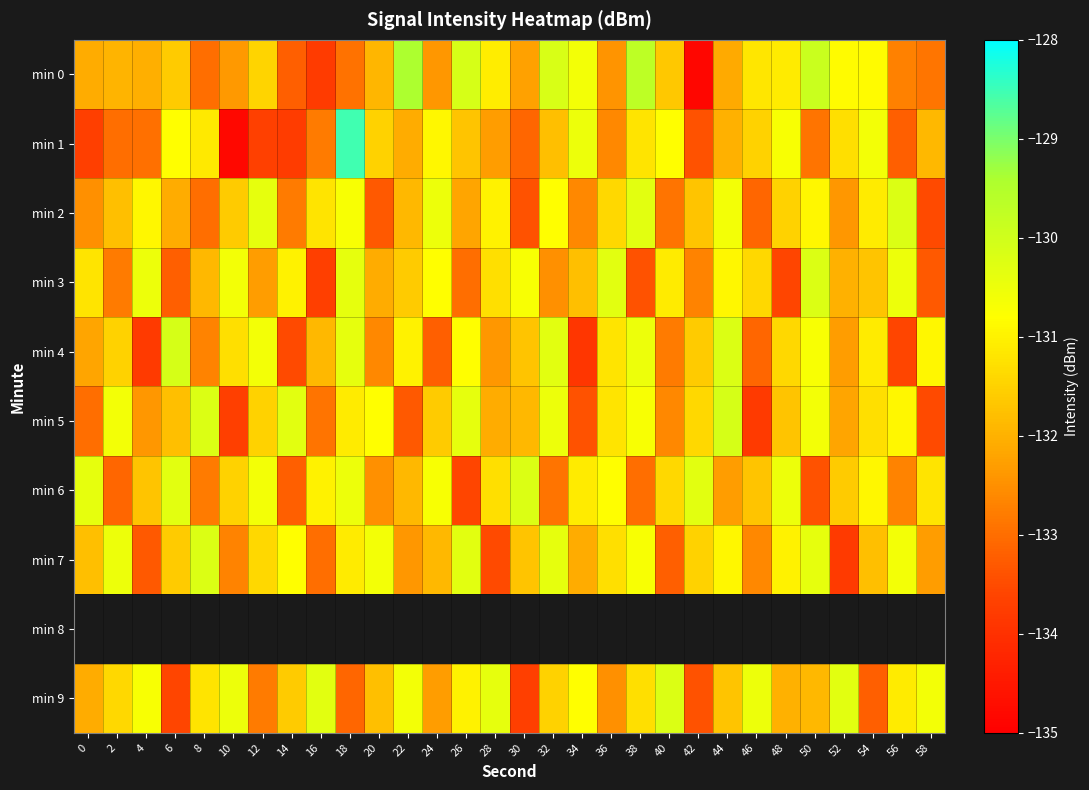

At which label does min 5 first exceed -131?

2